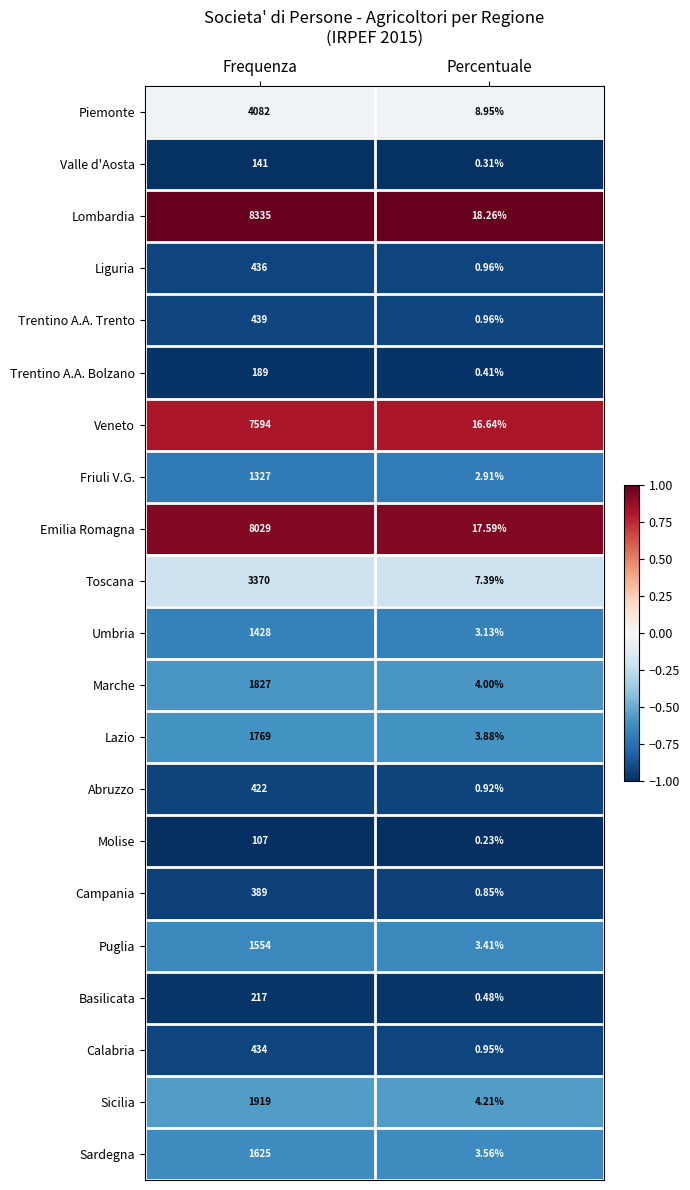

At which category is the sum across all series the highest?

Frequenza